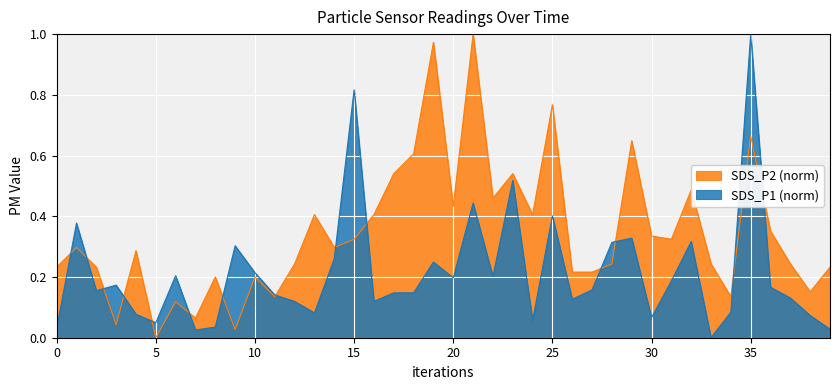

At 5, list the series in order from smallest to largest.

SDS_P2 (norm), SDS_P1 (norm)